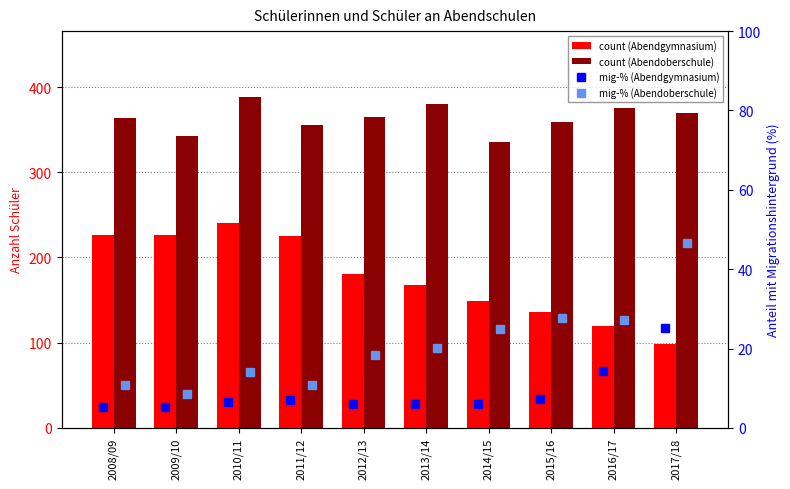

Is the value of Abendoberschule at 2009/10 greater than the value of Abendoberschule Mig-% at 2010/11?

Yes